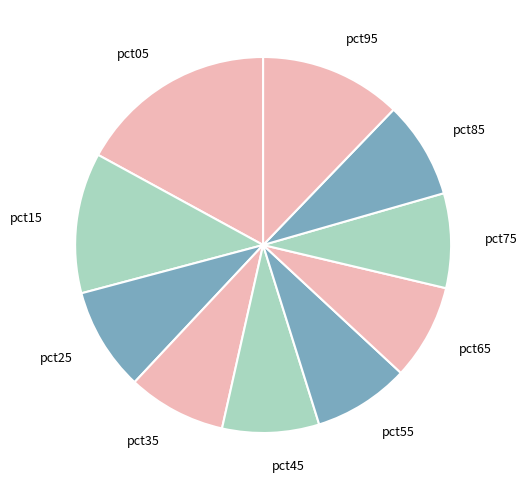

What is the largest slice in the pie chart?

pct05